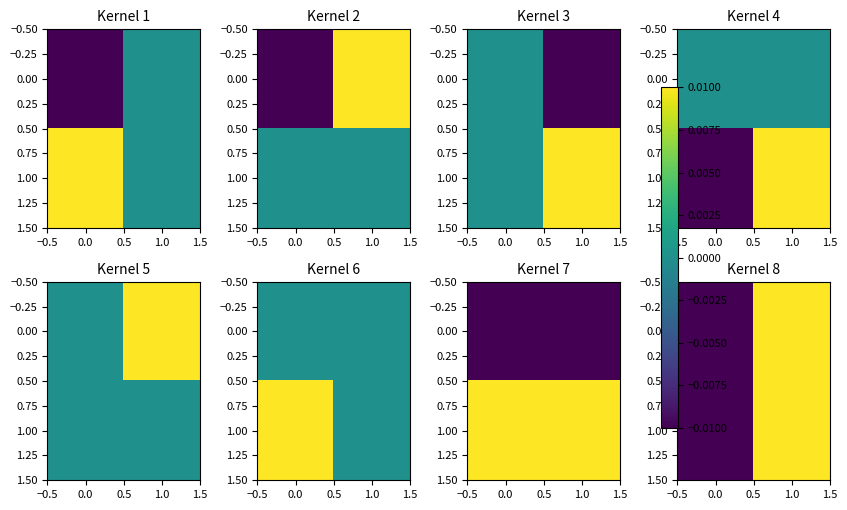

Count the number of categories in the chart.

2